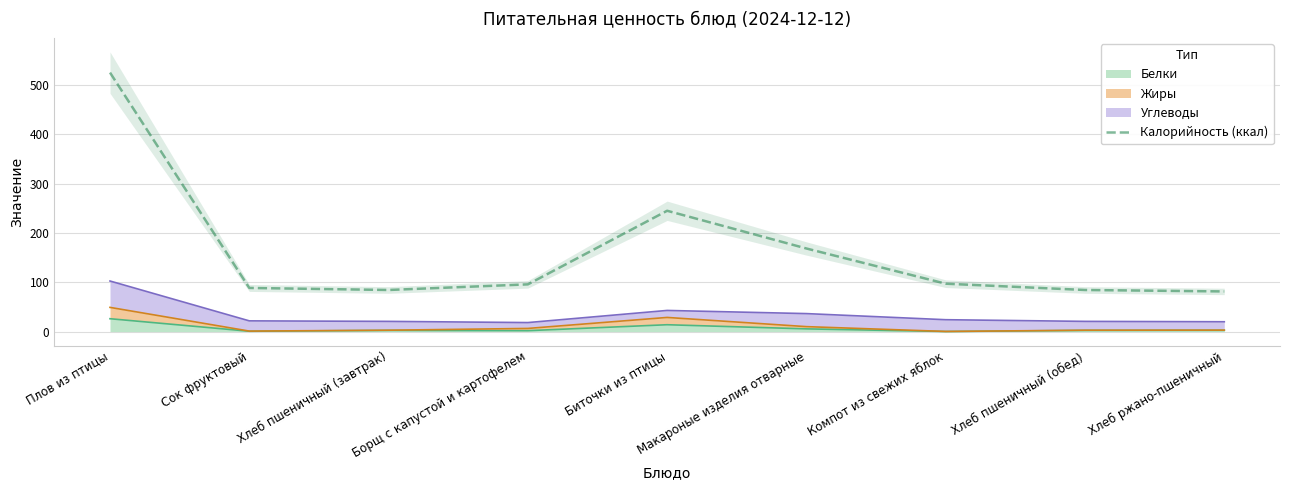

List the labels in order of value, smallest first.

Хлеб ржано-пшеничный, Хлеб пшеничный (завтрак), Хлеб пшеничный (обед), Сок фруктовый, Борщ с капустой и картофелем, Компот из свежих яблок, Макароные изделия отварные, Биточки из птицы, Плов из птицы